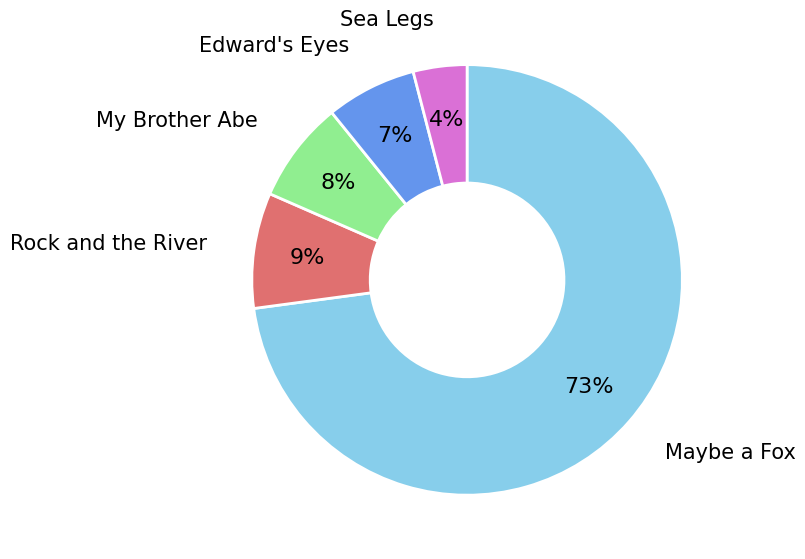

What is the ratio of the value at Rock and the River to the value at Edward's Eyes?

1.3